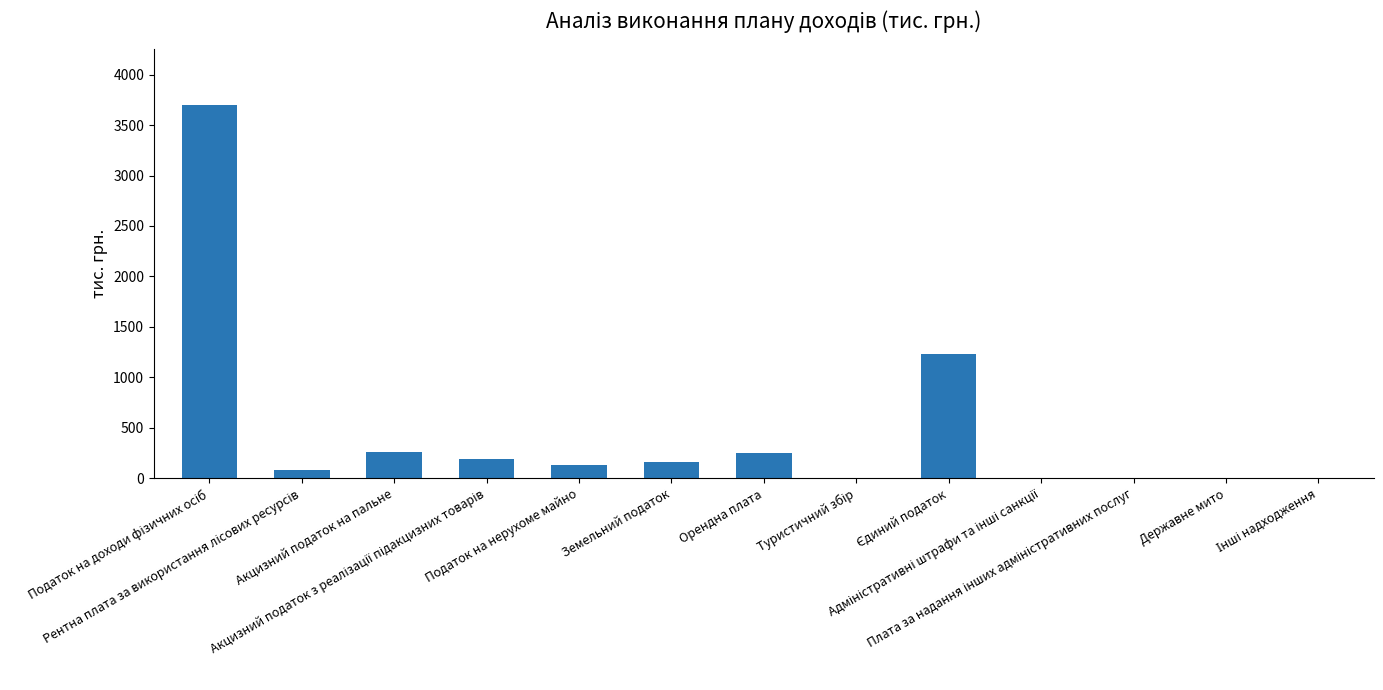

What is the greatest value displayed?

3700.0